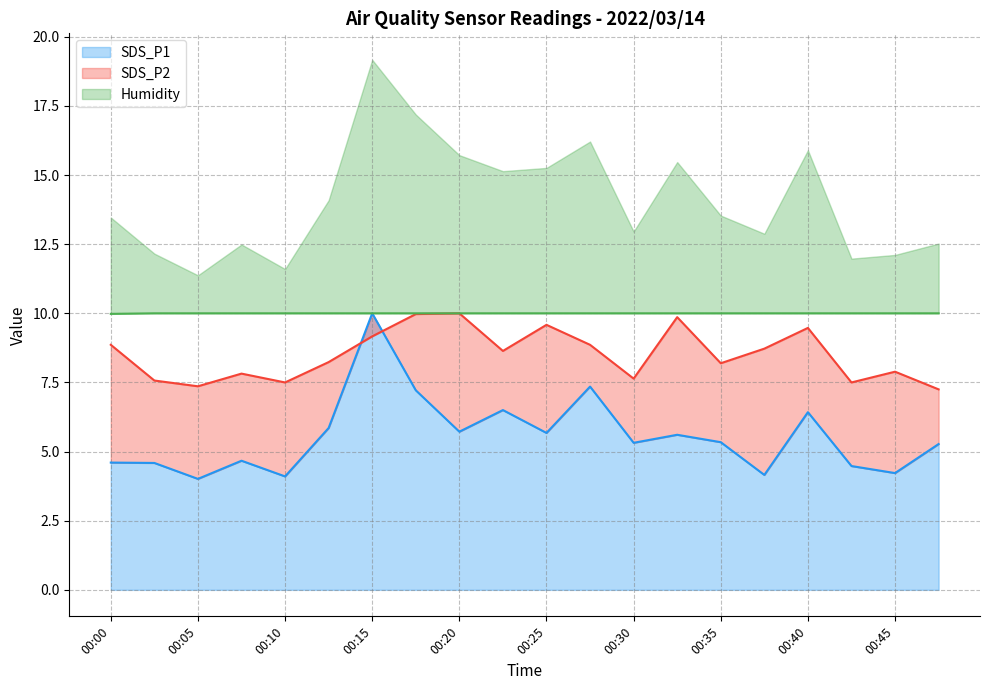

At which label is SDS_P1 closest to 7?

00:18